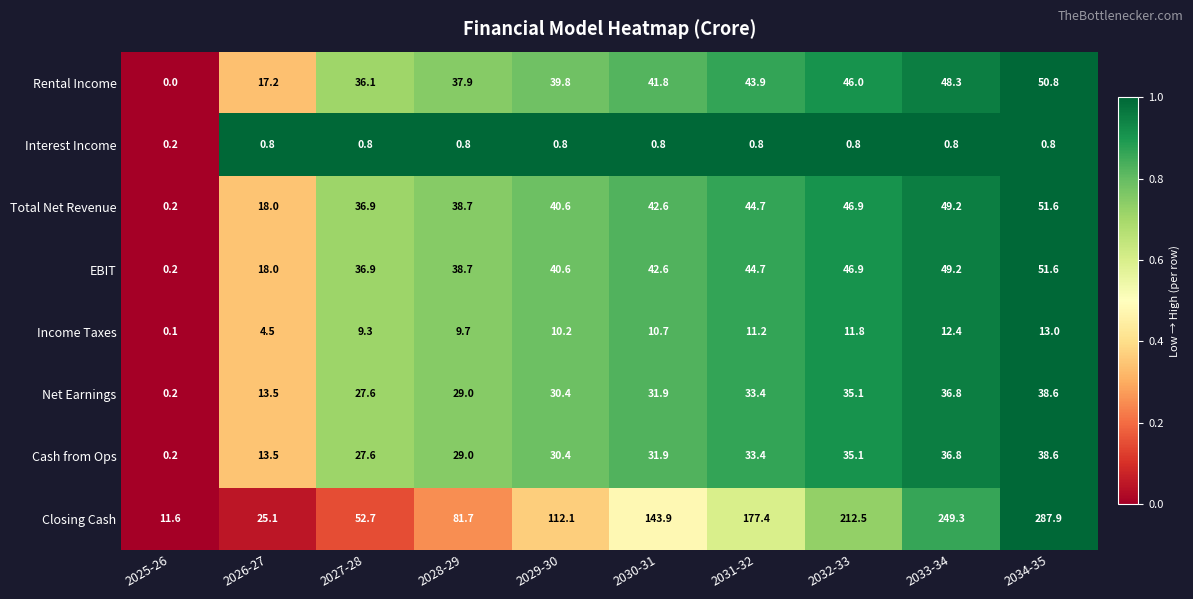

List the labels in order of Net Earnings value, largest first.

2034-35, 2033-34, 2032-33, 2031-32, 2030-31, 2029-30, 2028-29, 2027-28, 2026-27, 2025-26